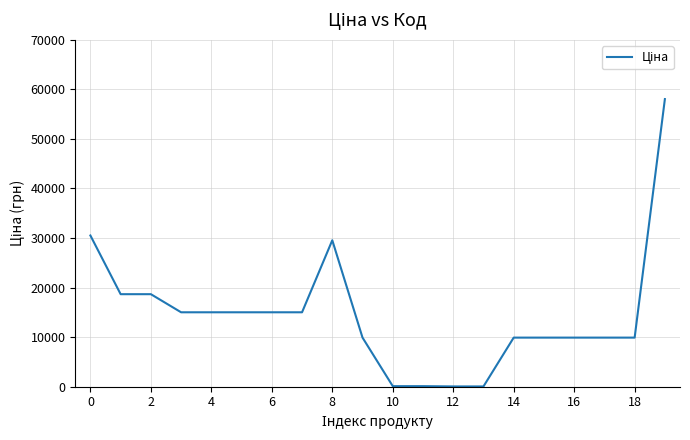

What is the difference between the maximum and minimum values?

57980.4